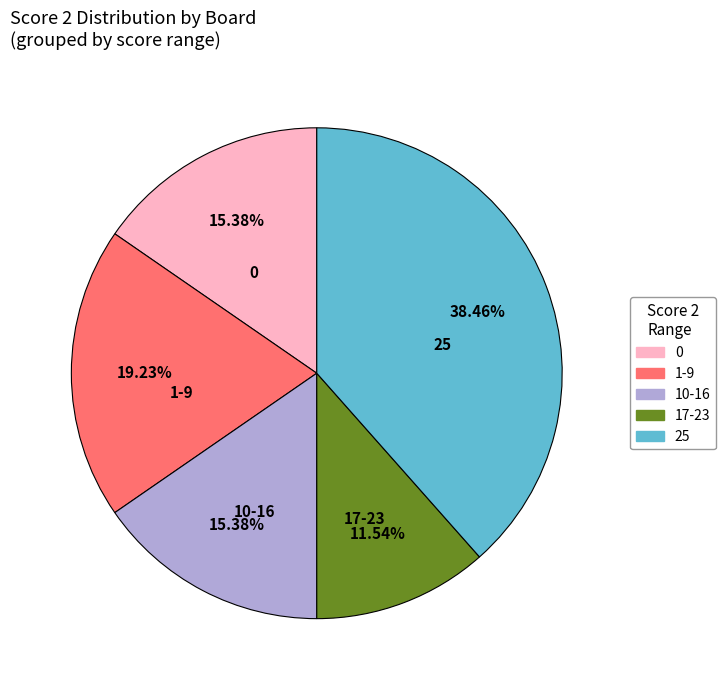

Is there any slice that represents more than half of the pie?

No